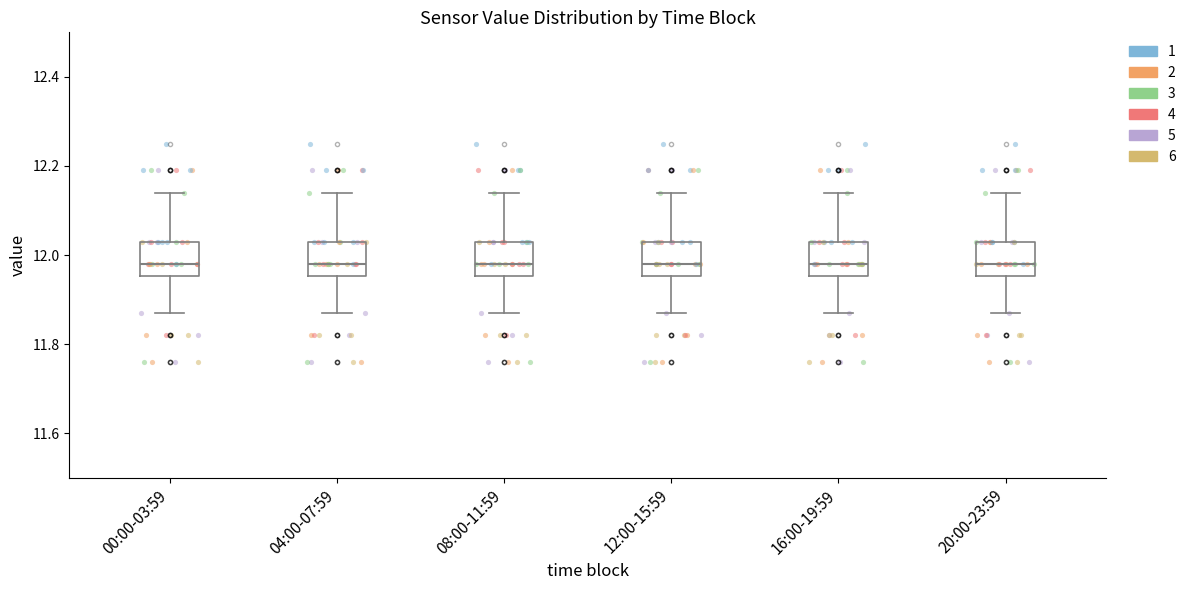

Reading left to right, read every box against the y-axis: the position of its median line, the range the box covers, and the ends of its whiskers. The values are not printed on the chart, so give them approximately, as read against the axis.

00:00-03:59: median 11.98, box 11.96 to 12.04, whiskers 11.88 to 12.14
04:00-07:59: median 11.98, box 11.96 to 12.04, whiskers 11.88 to 12.14
08:00-11:59: median 11.98, box 11.96 to 12.04, whiskers 11.88 to 12.14
12:00-15:59: median 11.98, box 11.96 to 12.04, whiskers 11.88 to 12.14
16:00-19:59: median 11.98, box 11.96 to 12.04, whiskers 11.88 to 12.14
20:00-23:59: median 11.98, box 11.96 to 12.04, whiskers 11.88 to 12.14